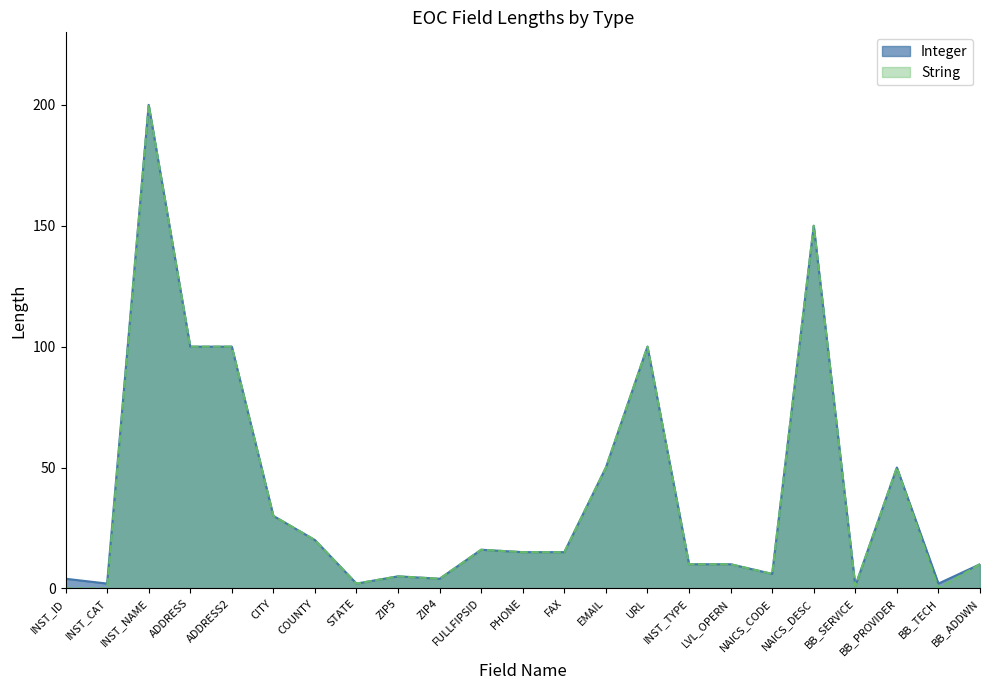

Rank the categories by value from highest to lowest.

INST_NAME, NAICS_DESC, ADDRESS, ADDRESS2, URL, EMAIL, BB_PROVIDER, CITY, COUNTY, FULLFIPSID, PHONE, FAX, INST_TYPE, LVL_OPERN, BB_ADDWN, NAICS_CODE, ZIP5, INST_ID, ZIP4, INST_CAT, STATE, BB_TECH, BB_SERVICE